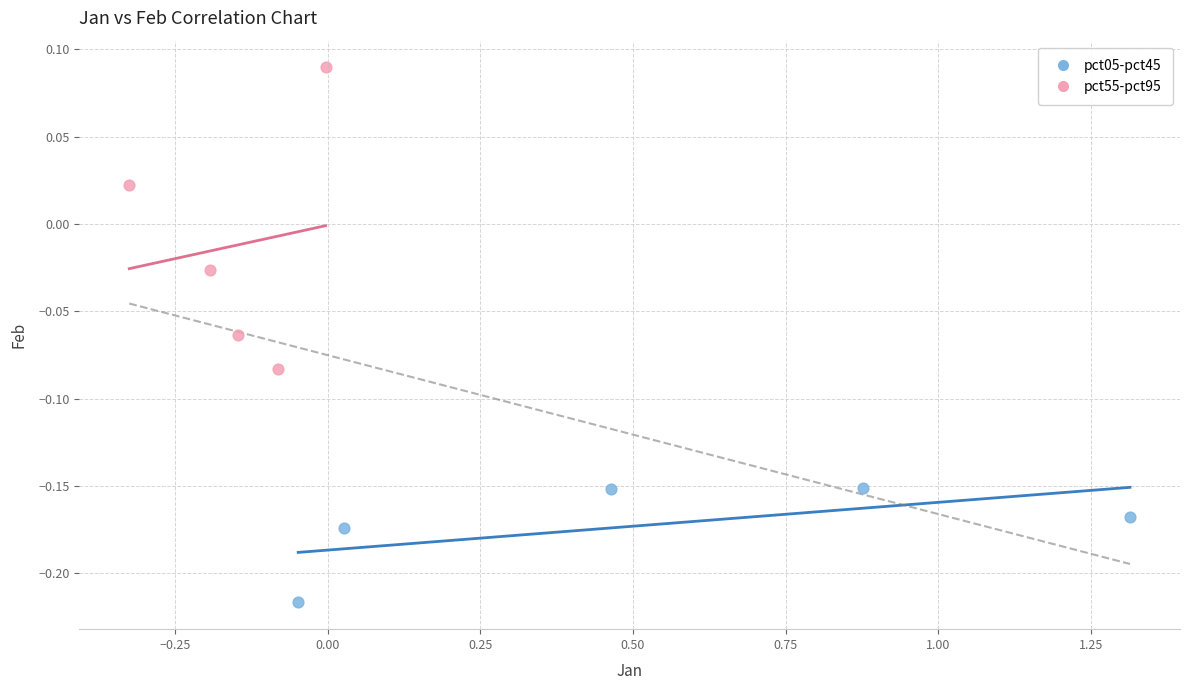

Which series reaches the minimum Y coordinate?

pct05-pct45